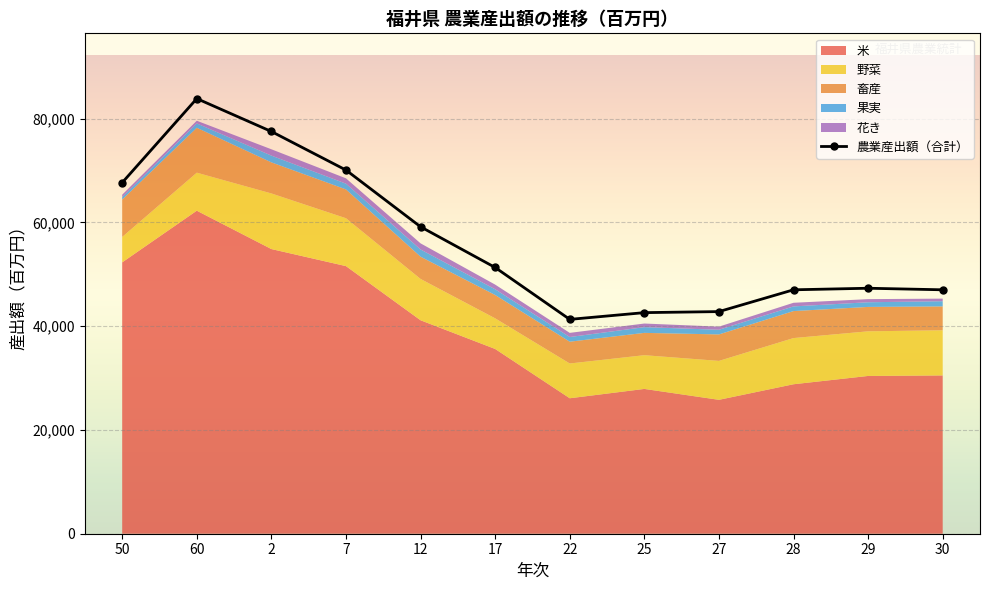

True or false: 花き has more than 0 points higher than both neighbors.

True